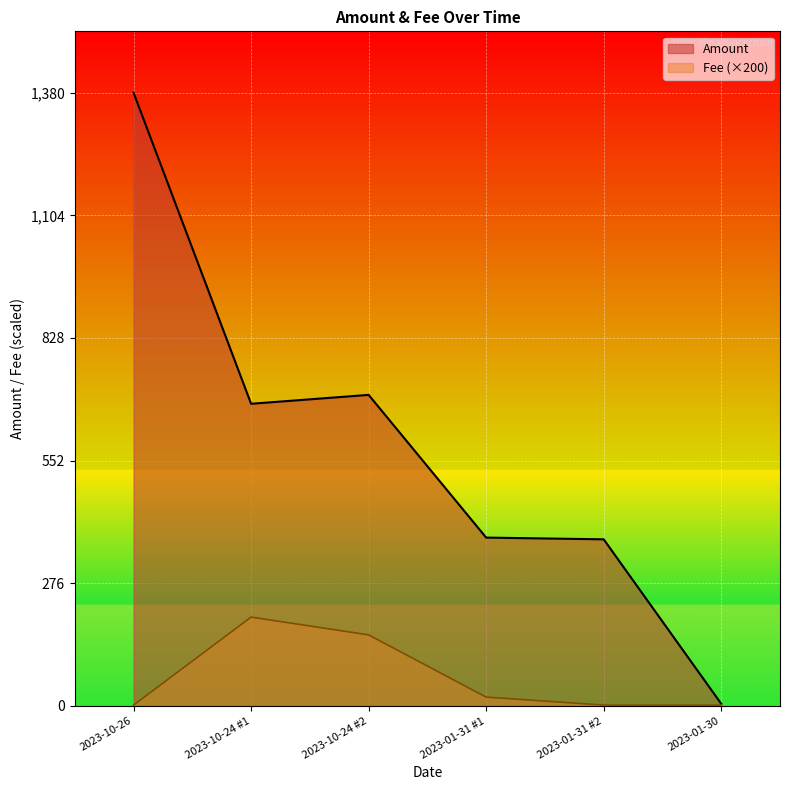

Where is the first local maximum for Amount?

2023-10-24 #2